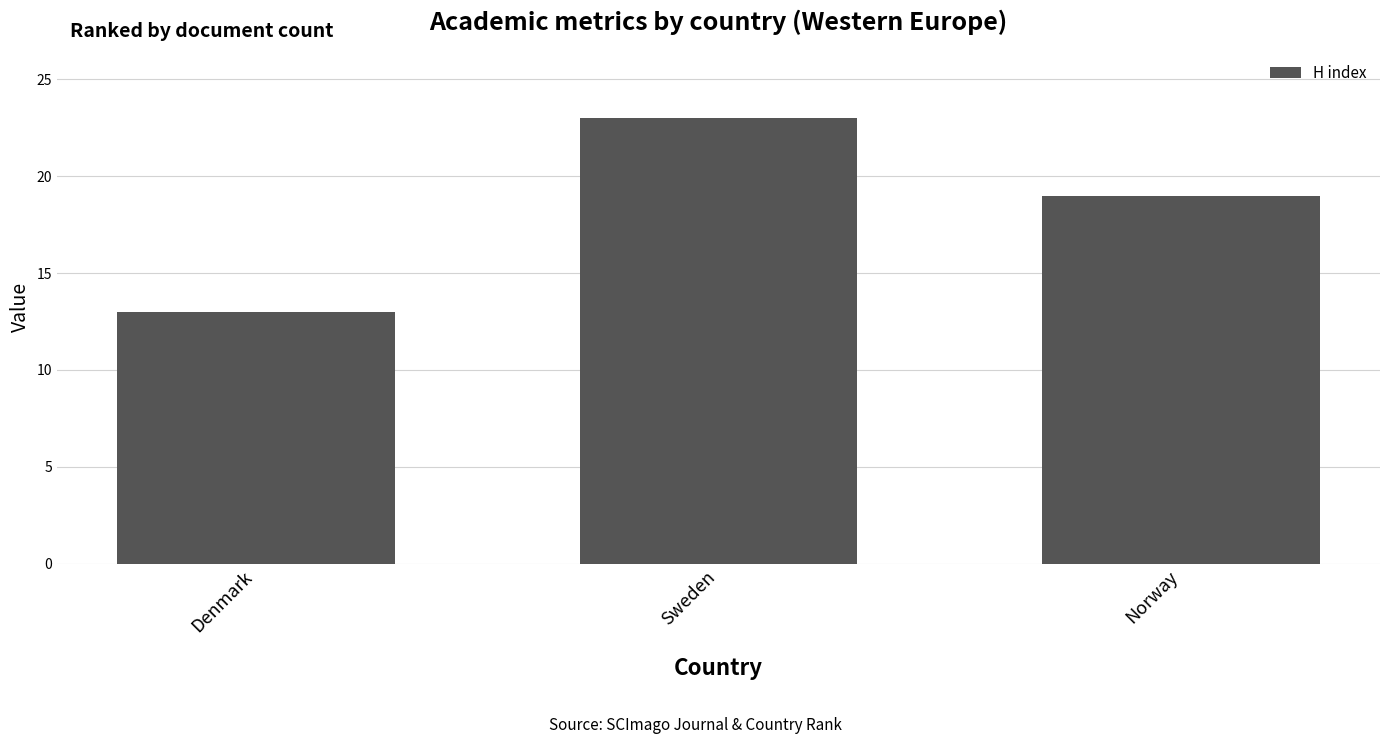

The value at Sweden is 23. True or false?

True